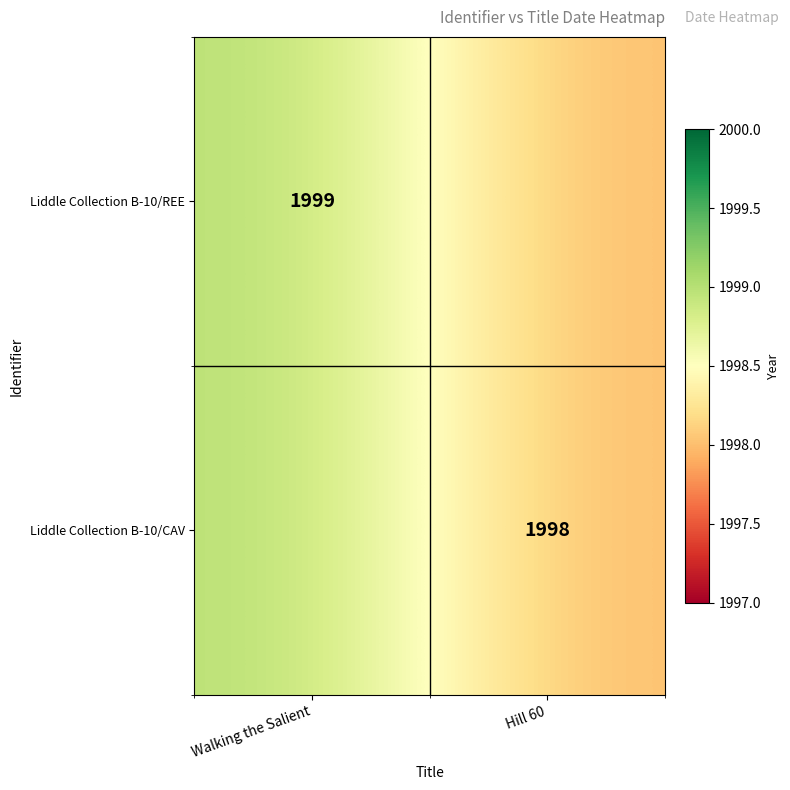

True or false: Liddle Collection B-10/CAV has a value of 414 at Hill 60.

False